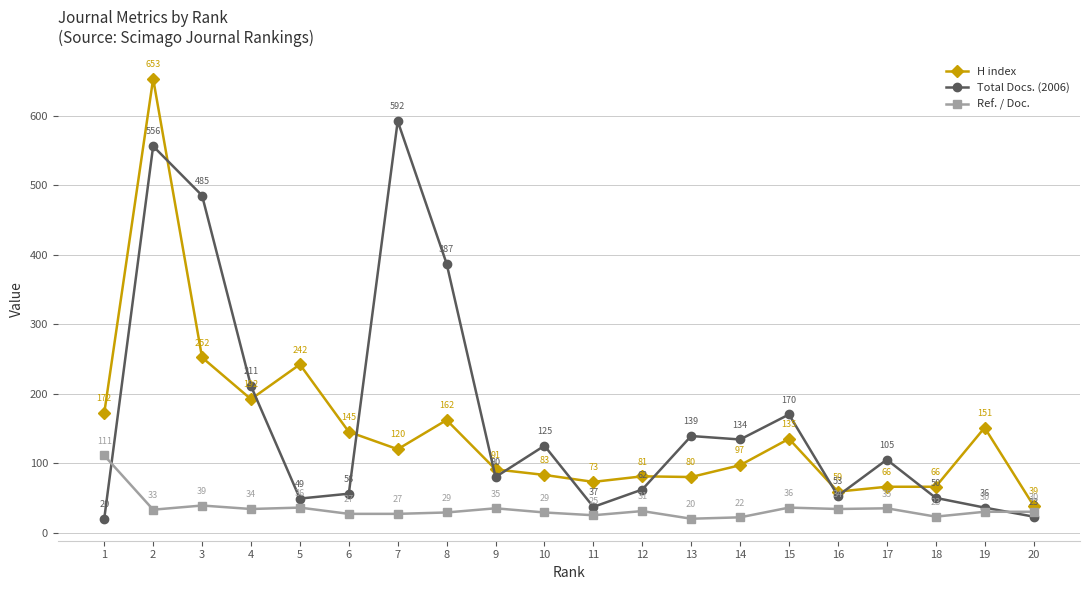

How many interior local valleys does the Total Docs. (2006) series have?

5